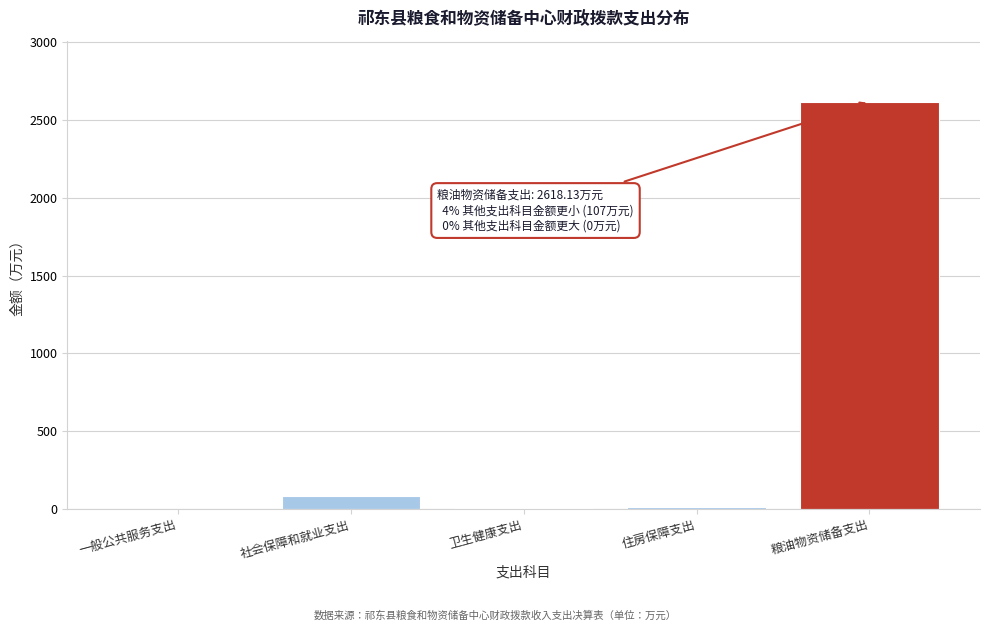

Is it true that the value at 粮油物资储备支出 is 3636.5?

False